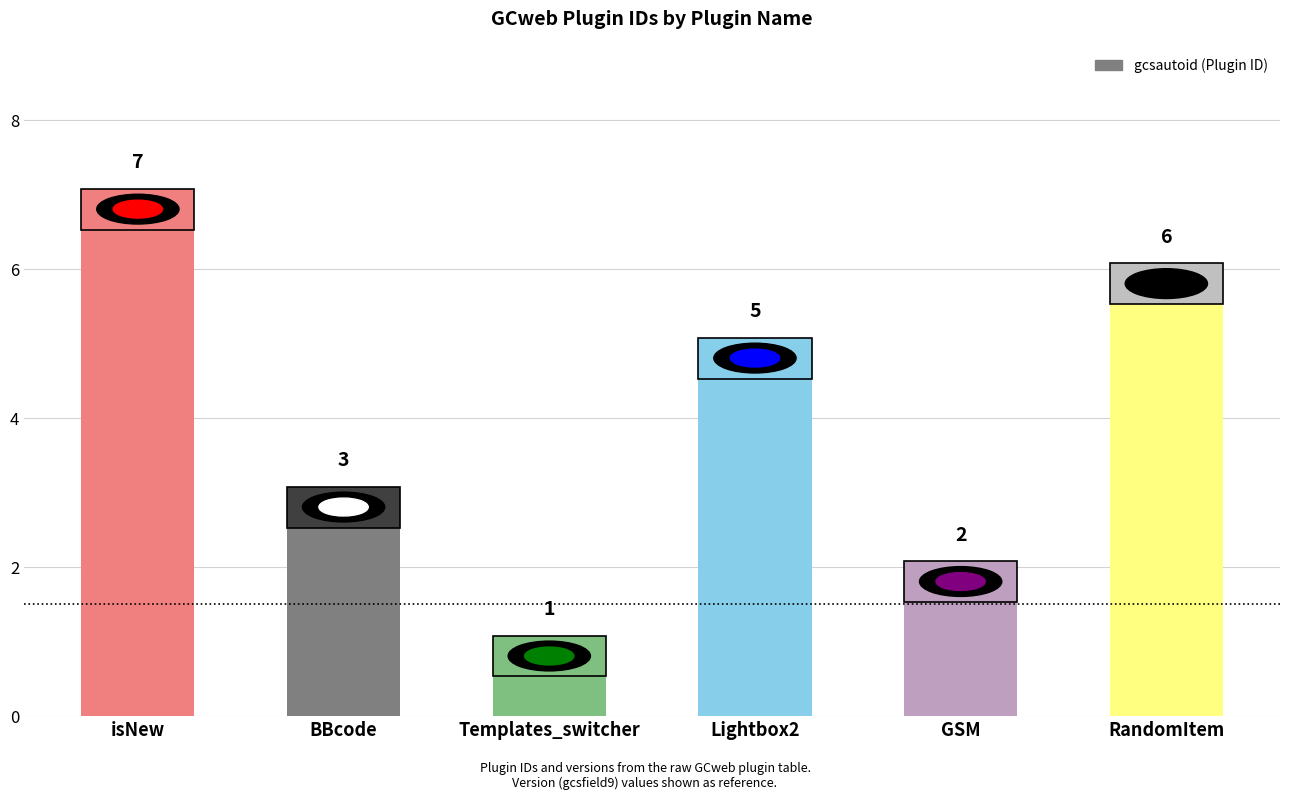

What is the sum of the values at RandomItem and Templates_switcher?

7